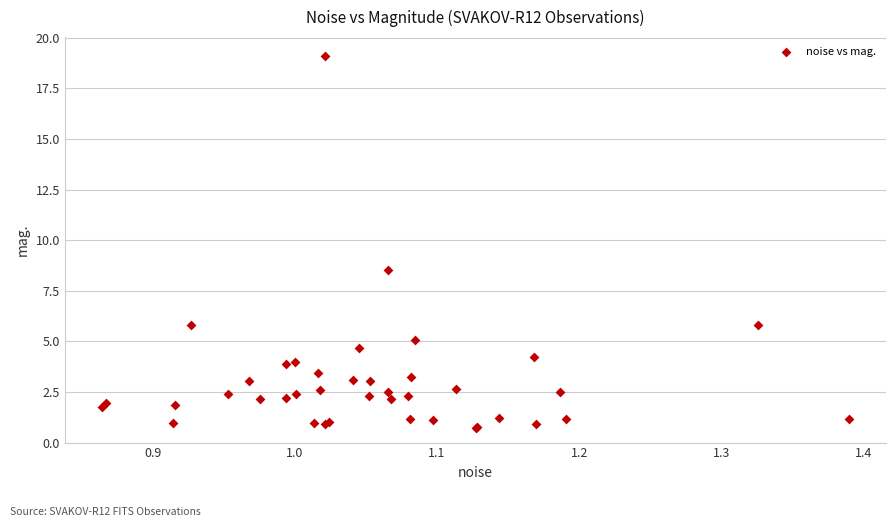

What Y value in the scatter plot is closest to 9?

8.5